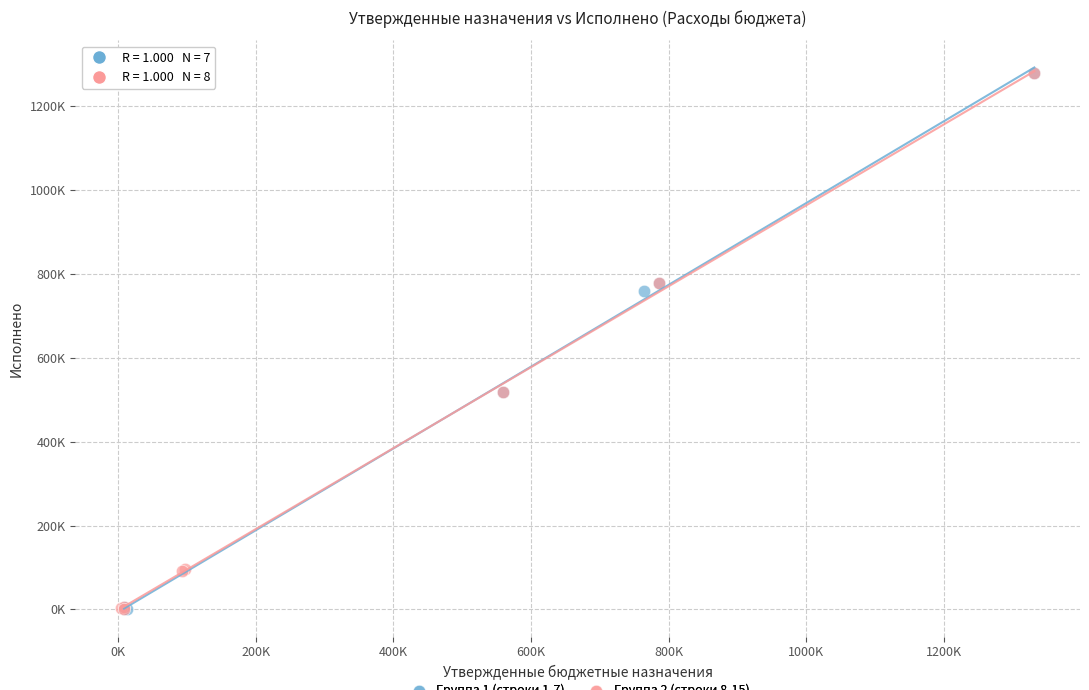

What are all the series names shown in the legend?

Группа 1 (строки 1-7), Группа 2 (строки 8-15)